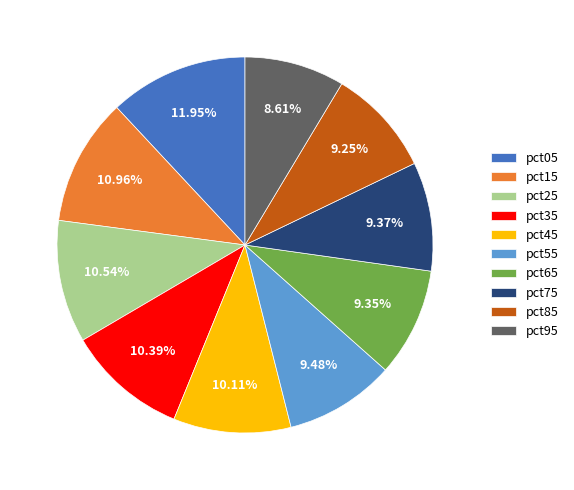

How many slices are in this pie chart?

10